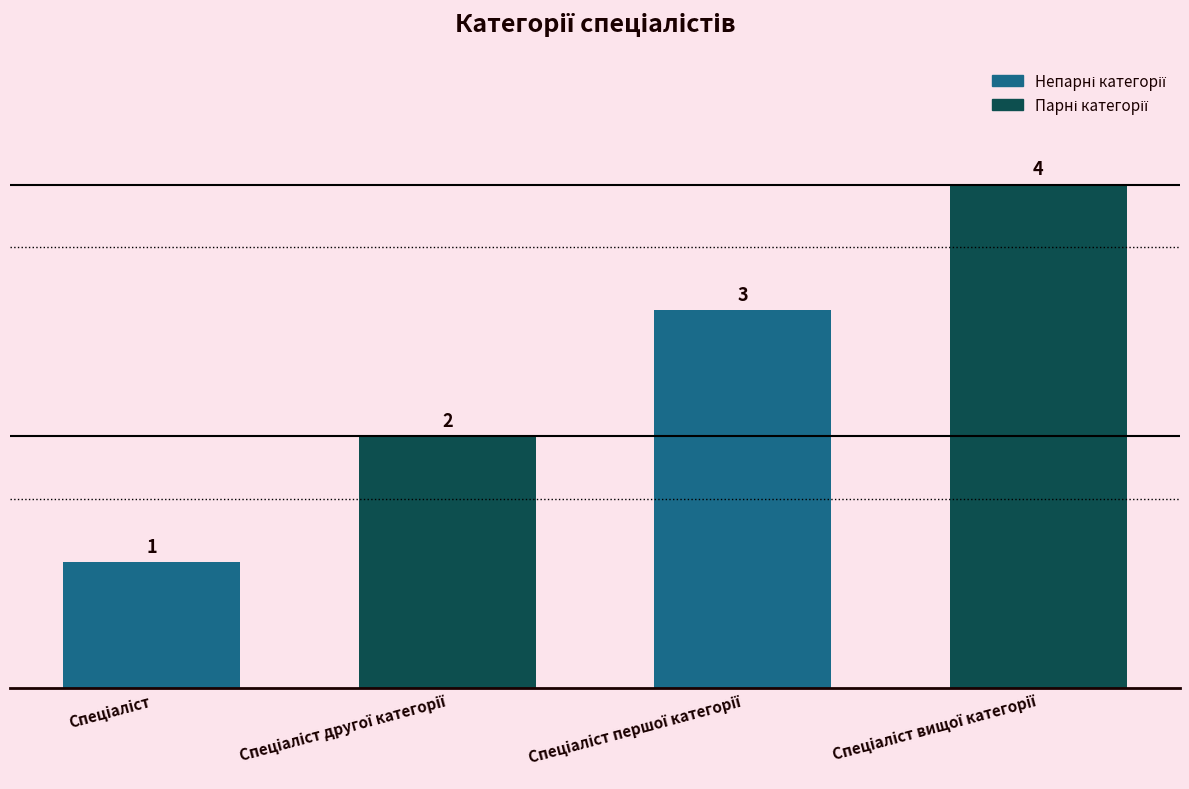

What is the maximum value shown in the chart?

4